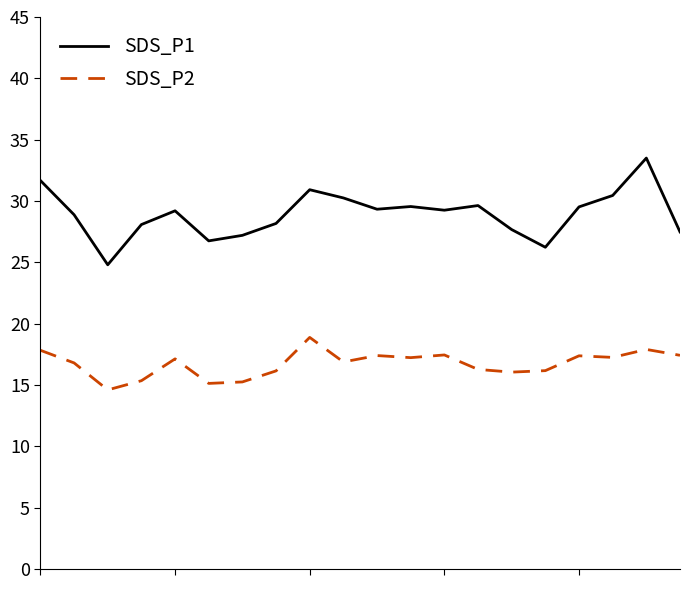

List the series in order of their overall mean, highest first.

SDS_P1, SDS_P2